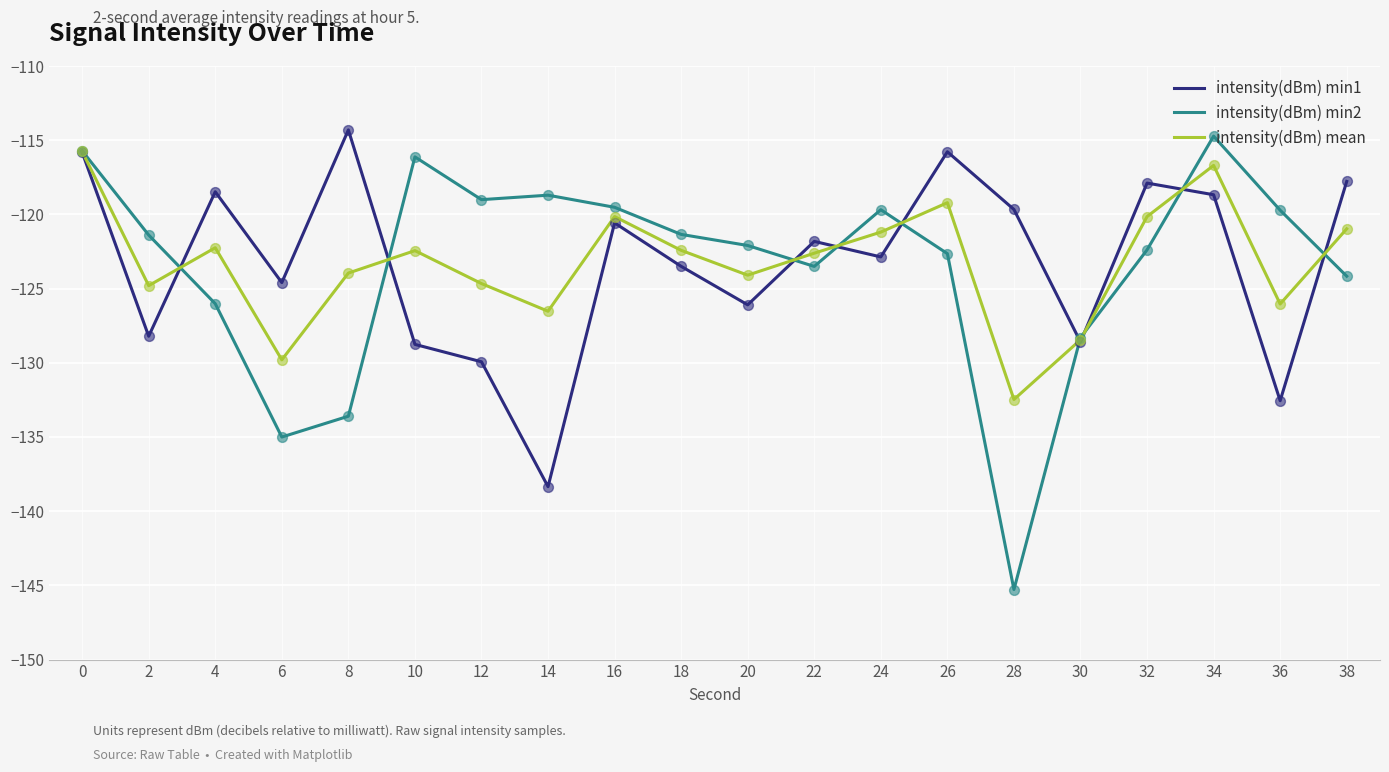

What is the total value across all series at 4?

-366.7